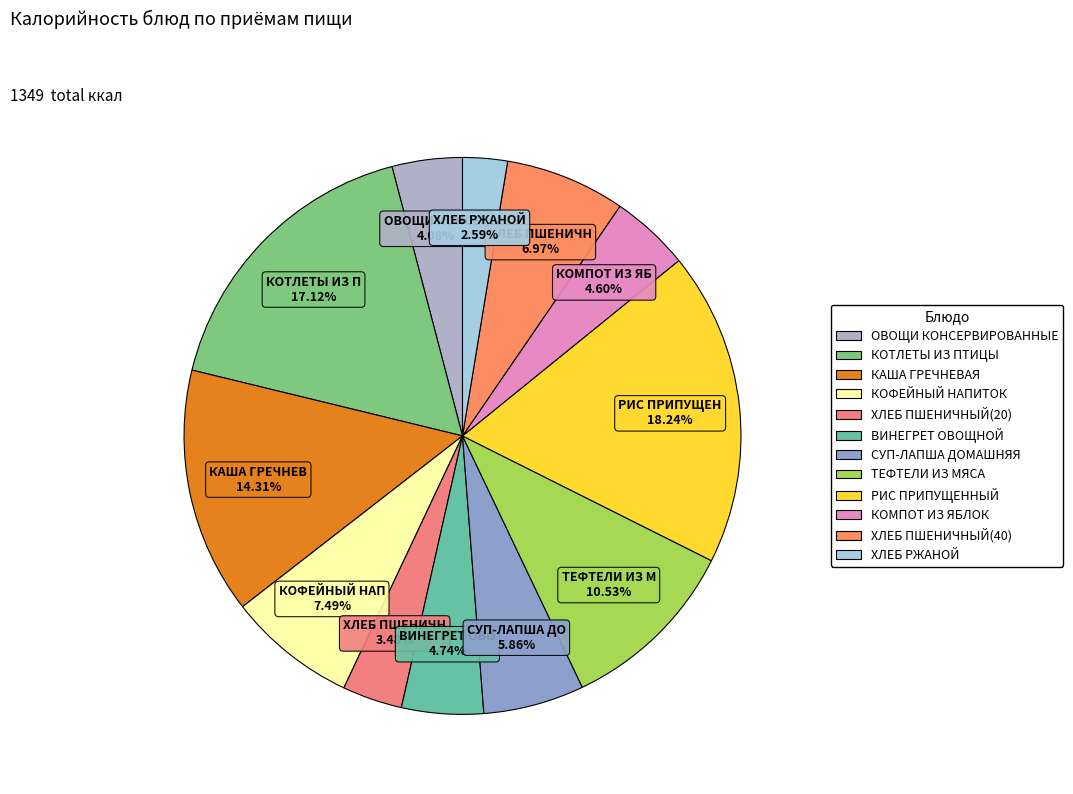

Is ВИНЕГРЕТ ОВОЩНОЙ the majority of the pie?

No